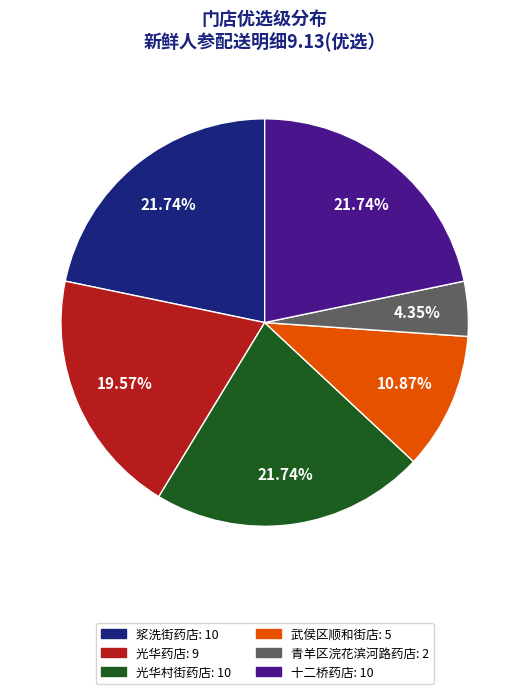

Is 浆洗街药店 the majority of the pie?

No